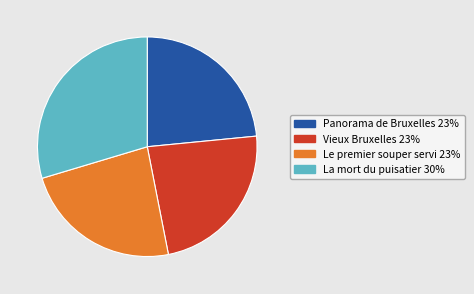

Does any single category account for the majority?

No